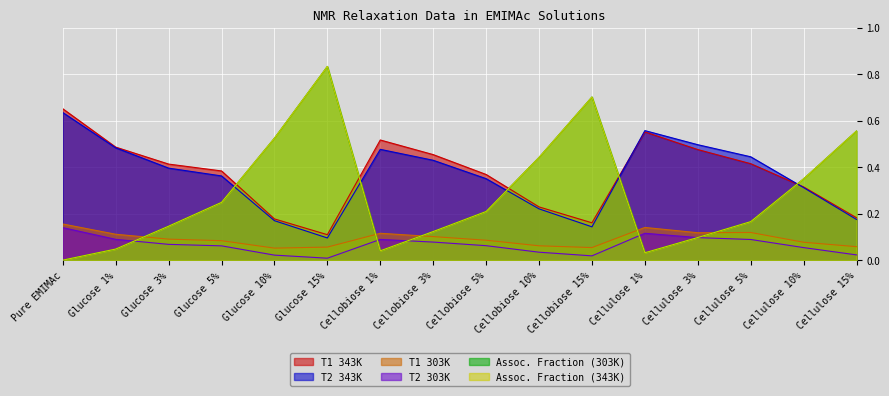

How many data points does each series have?

16